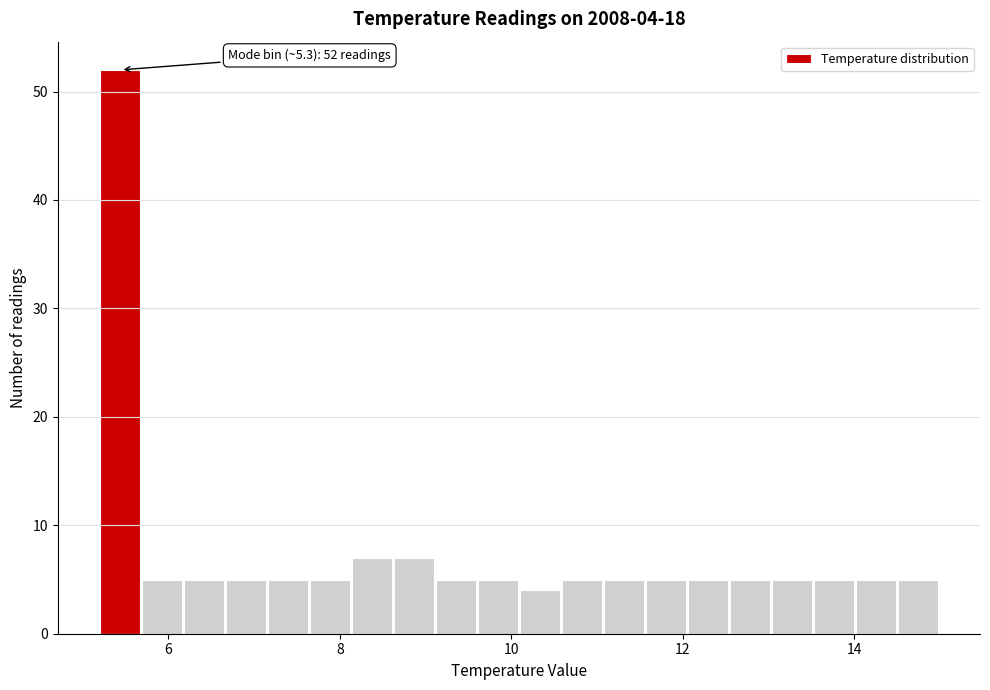

Read against the x-axis, roughly where is the centre of the tallest bar?

5.4